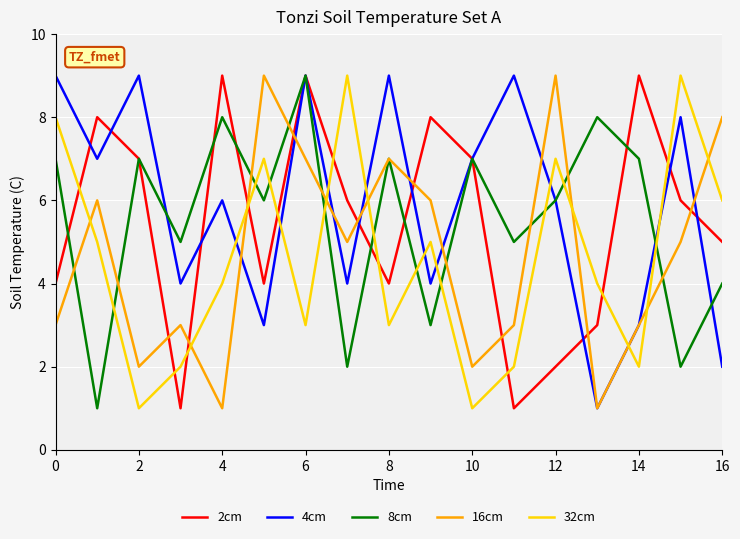

Which series ends up on top after the final intersection of 16cm and 2cm?

16cm